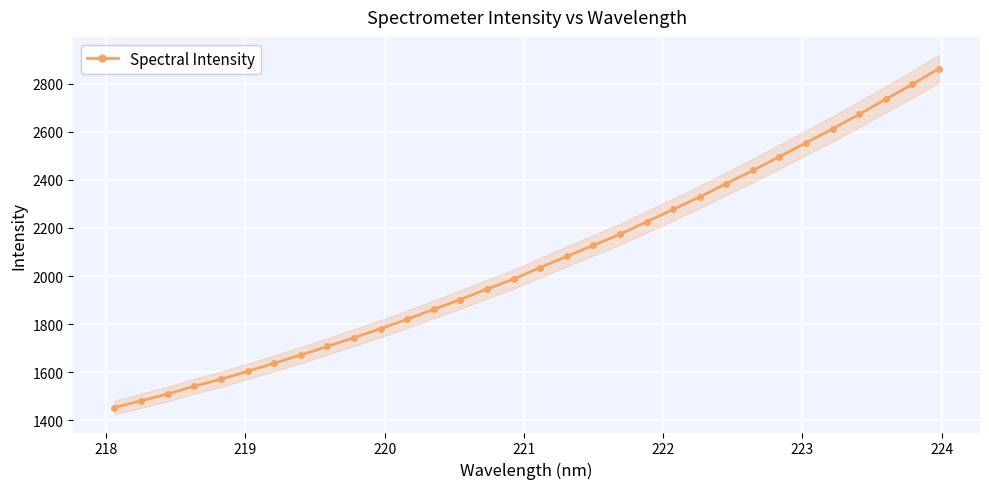

What is the value of the Spectral Intensity point at the 16th from the left?

1987.2